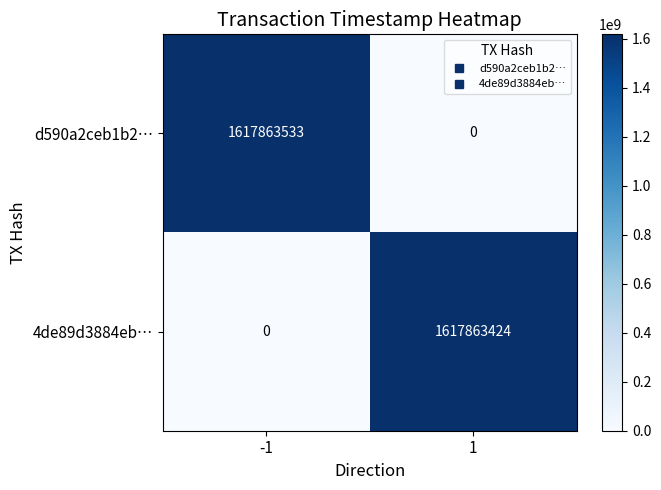

The value of 4de89d3884eb… at -1 is 698506454. True or false?

False